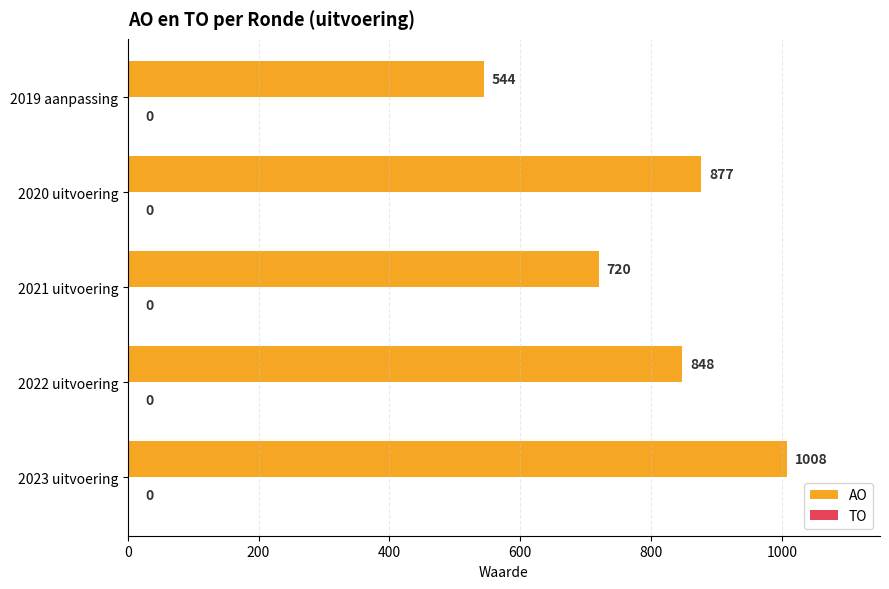

The chart shows a value of 1502 at 2022 uitvoering. True or false?

False